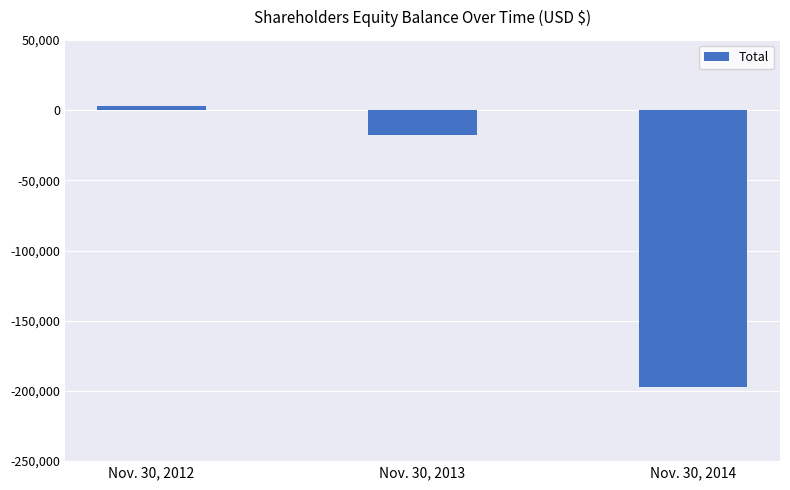

True or false: the data shows 2724 at Nov. 30, 2012.

True